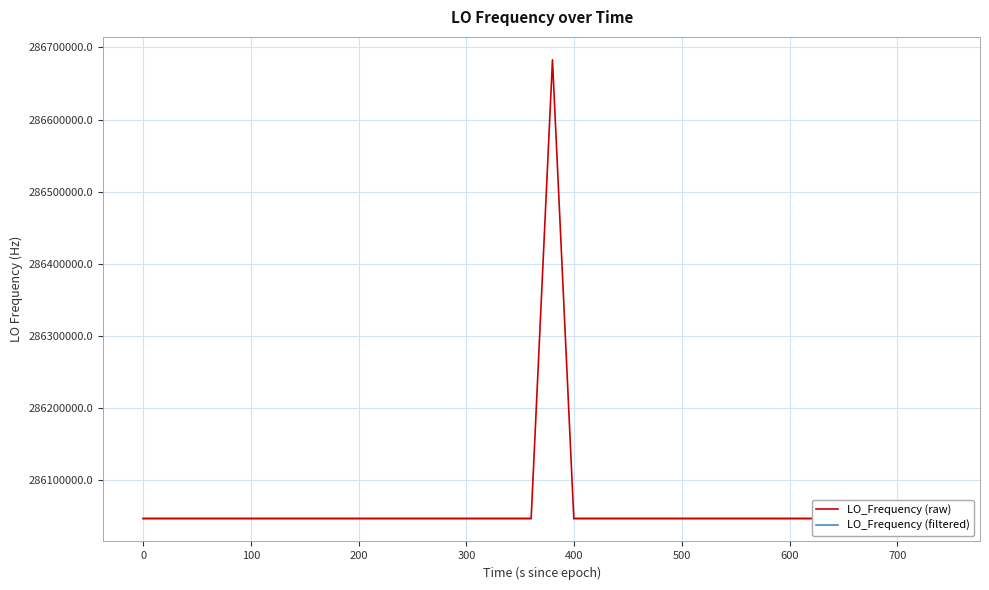

Count the number of categories in the chart.

40